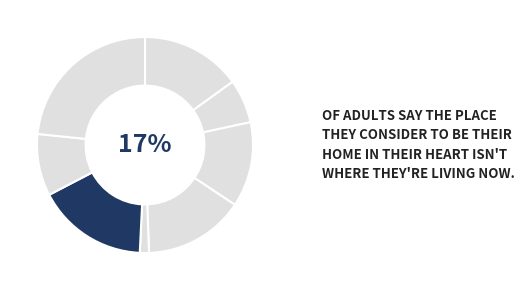

To the nearest percent, what is the difference between the largest and smallest slice percentages?

22%